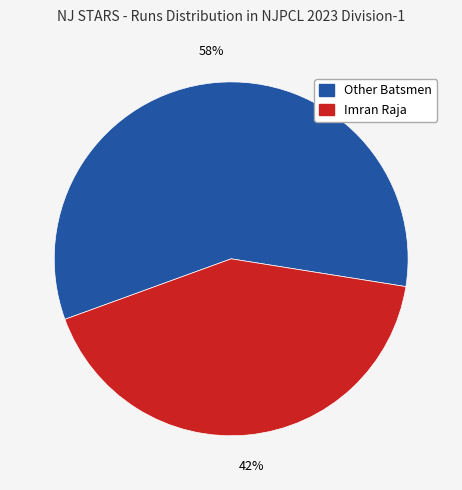

Is there any slice that represents more than half of the pie?

Yes